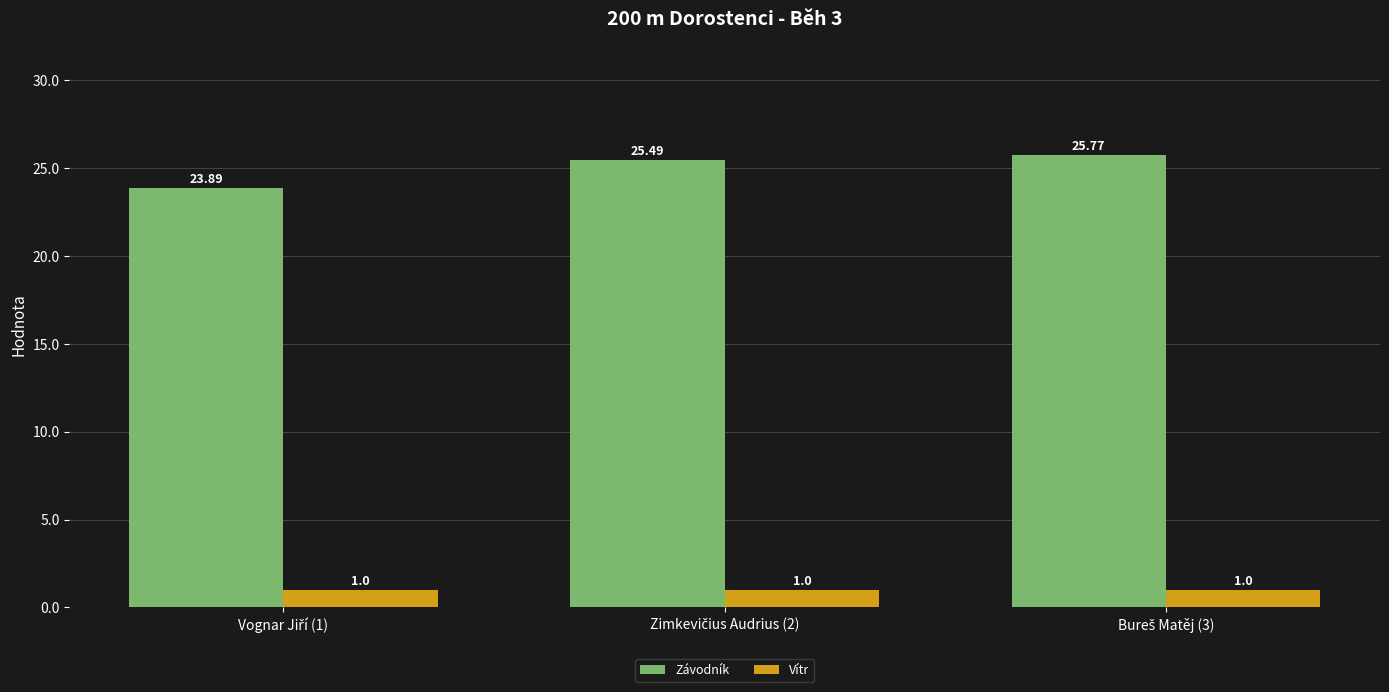

What is the minimum value shown in the chart?

1.0